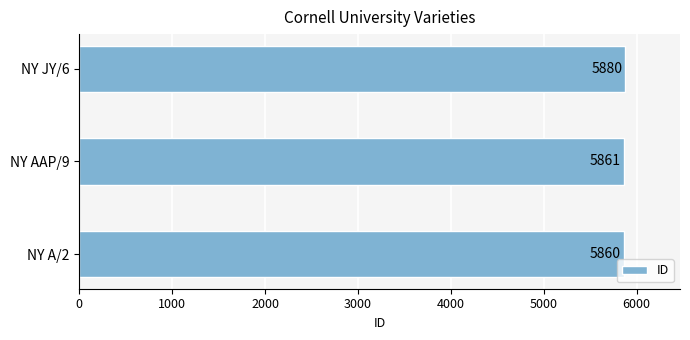

At which label is the value closest to 5870?

NY AAP/9